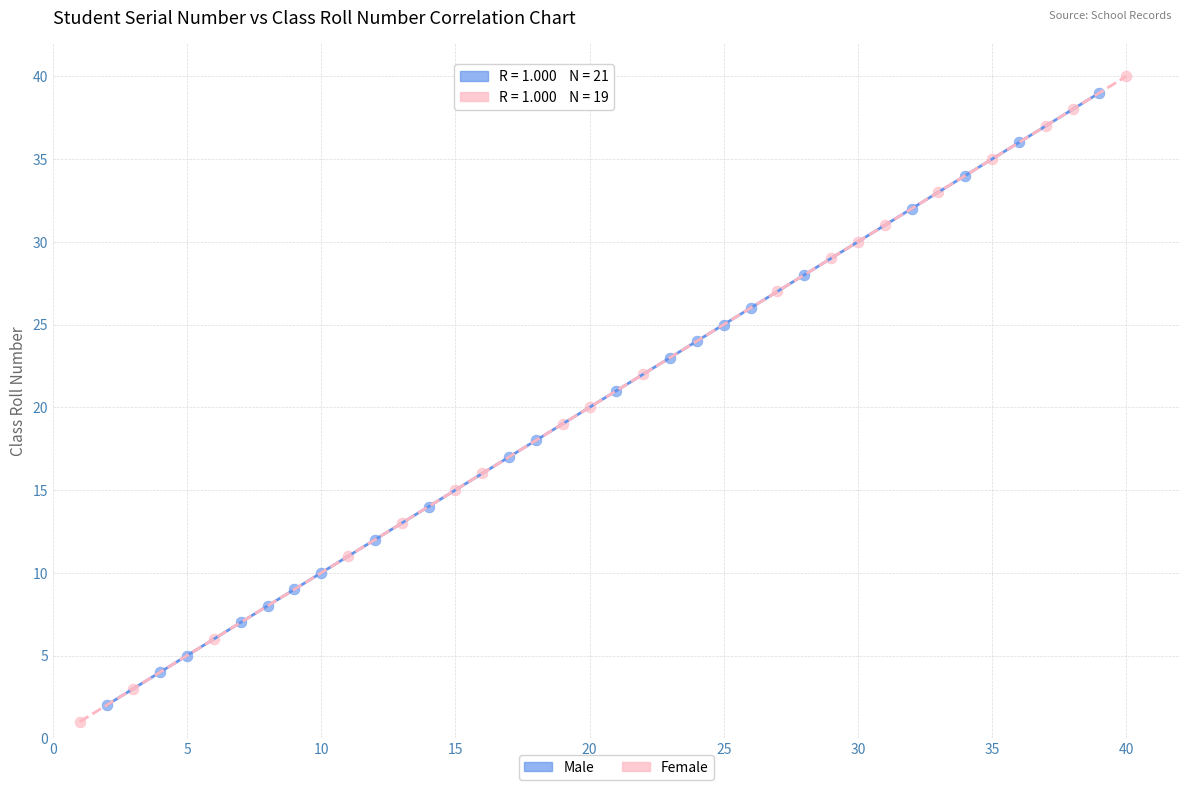

Which series contains the lowest Y value?

Female